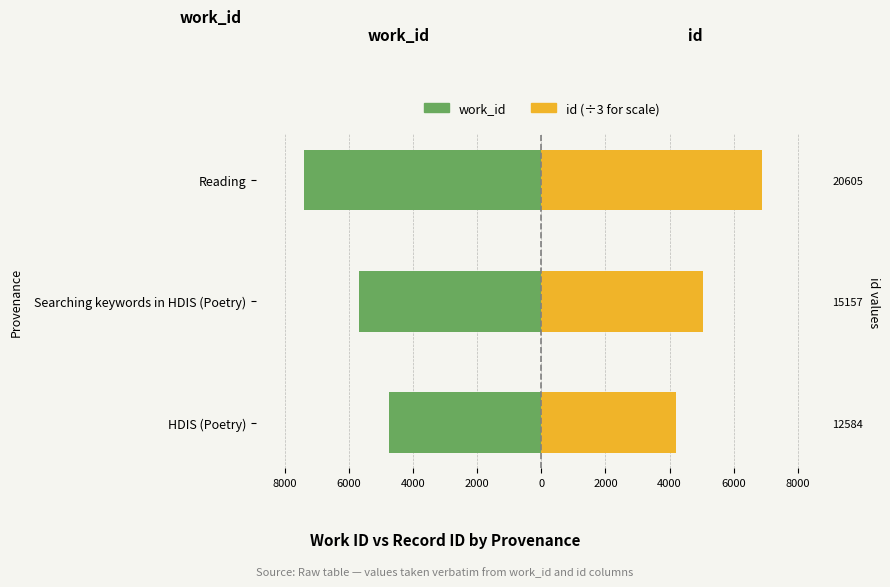

Reading left to right, what are all the values shown in this chart?

work_id: -4754.0	-5682.0	-7417.0
id (÷3): 4194.7	5052.3	6868.3